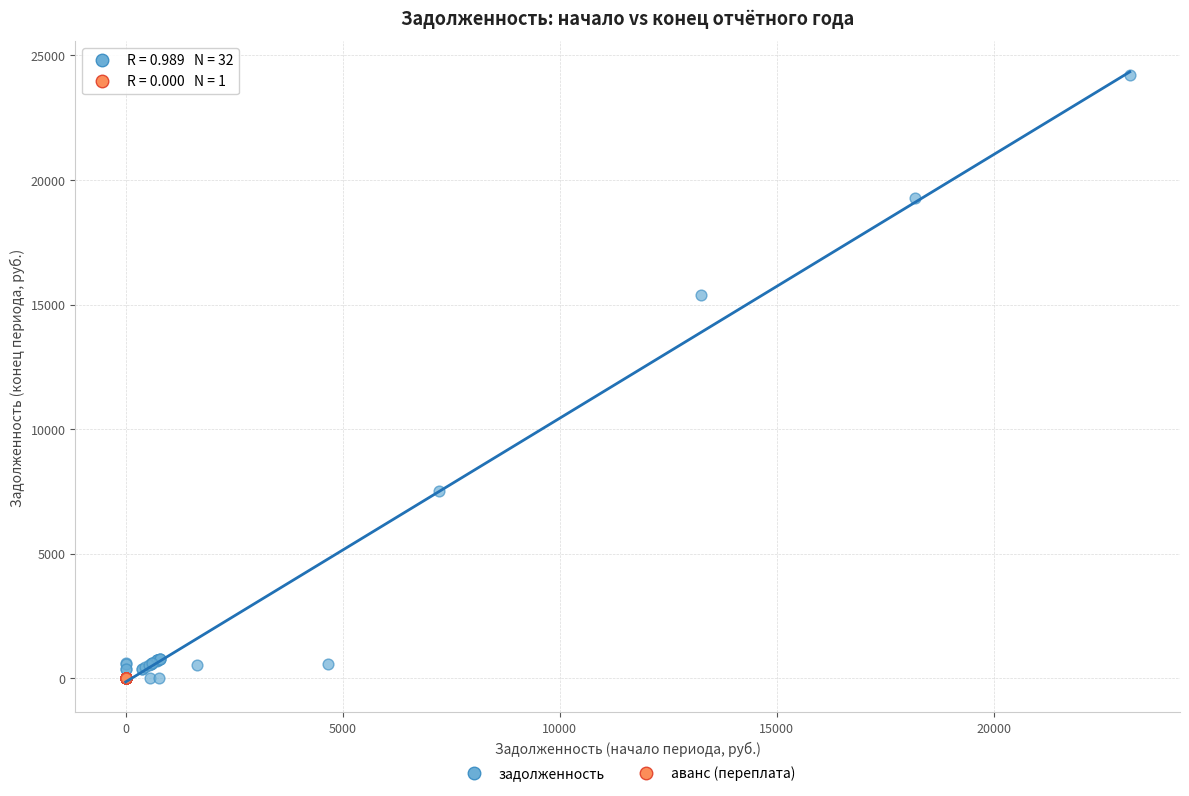

Which series contains the highest Y value?

задолженность